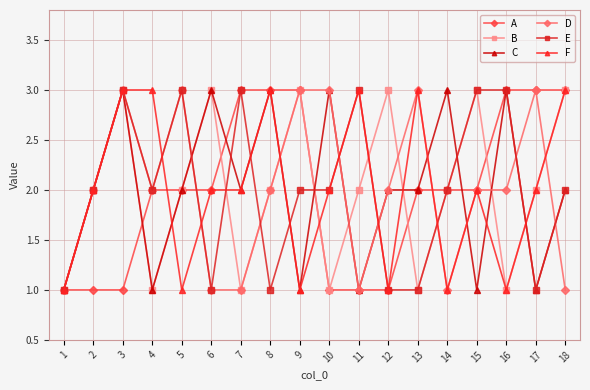

What is the average value of the E series?

2